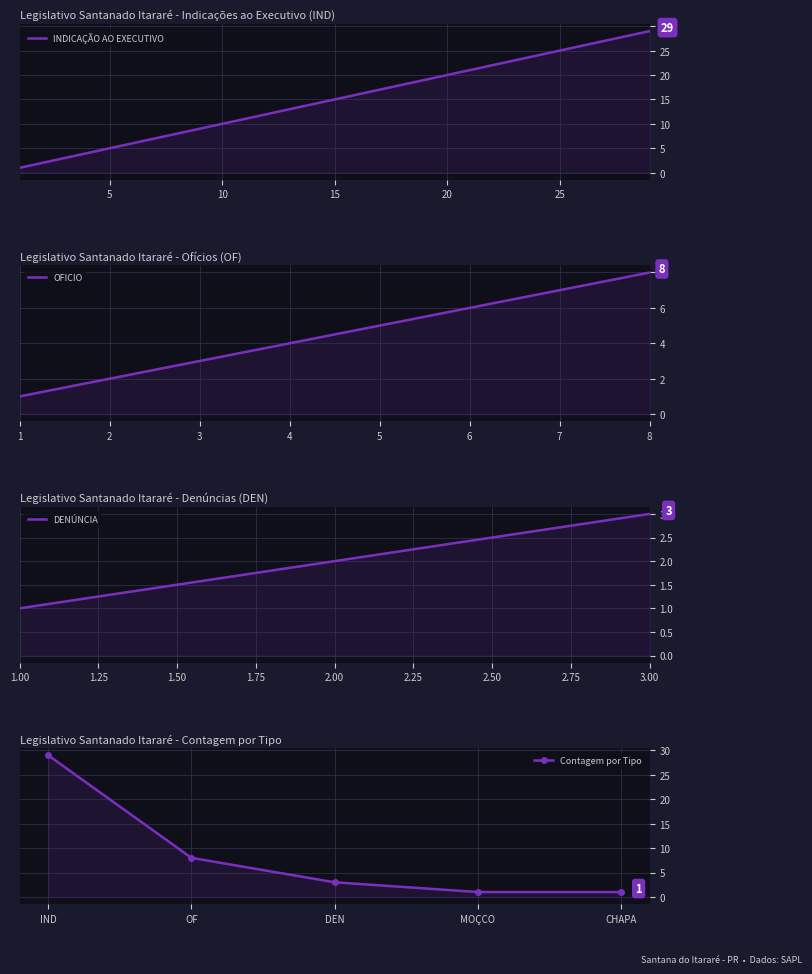

The Número por Tipo (IND) series shows 9 at 19. True or false?

False